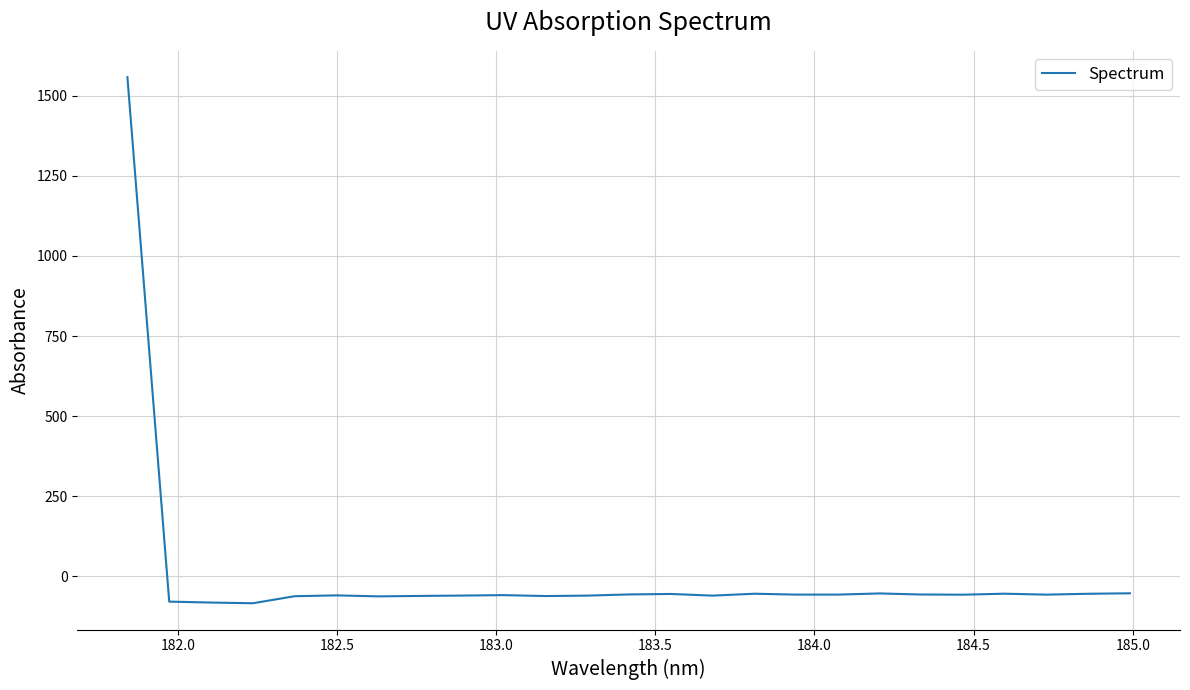

Count the number of values greater than -58.

12